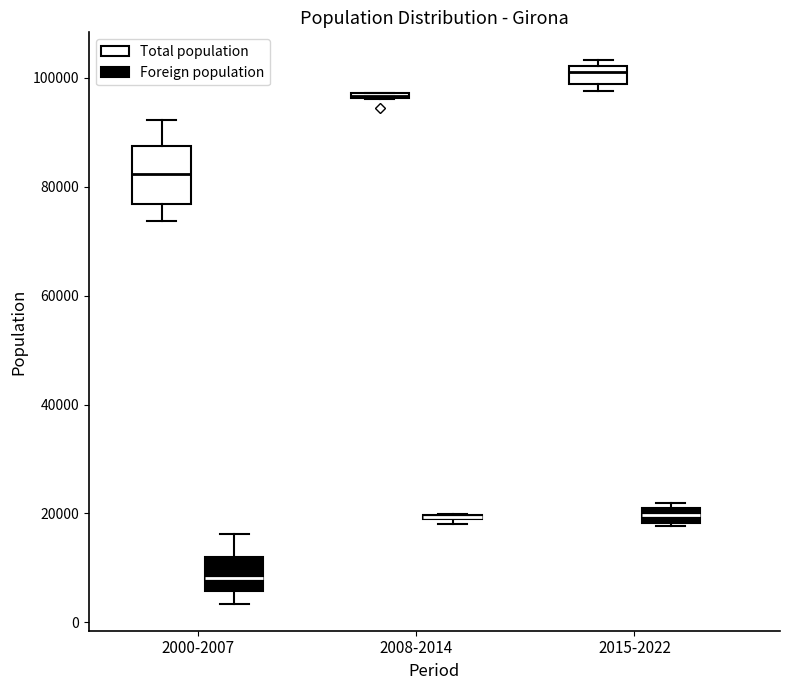

Comparing the boxes themselves (not the whiskers), which one is the tallest?

2000-2007 (Total population)